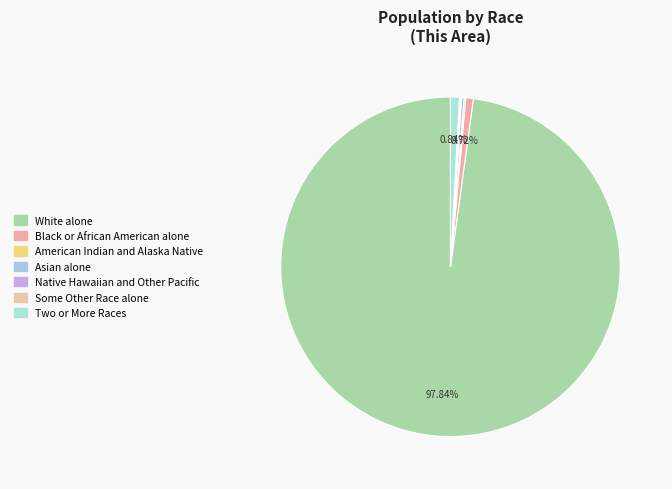

Count the number of slices in the pie.

7